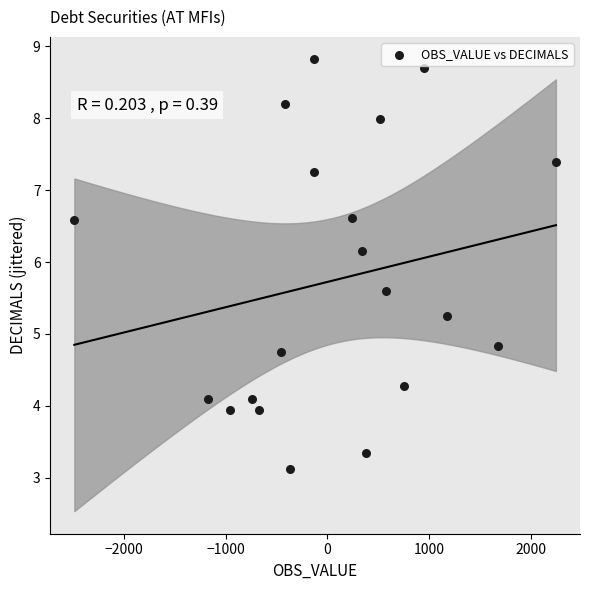

What is the range of Y values (max minus min)?

5.7